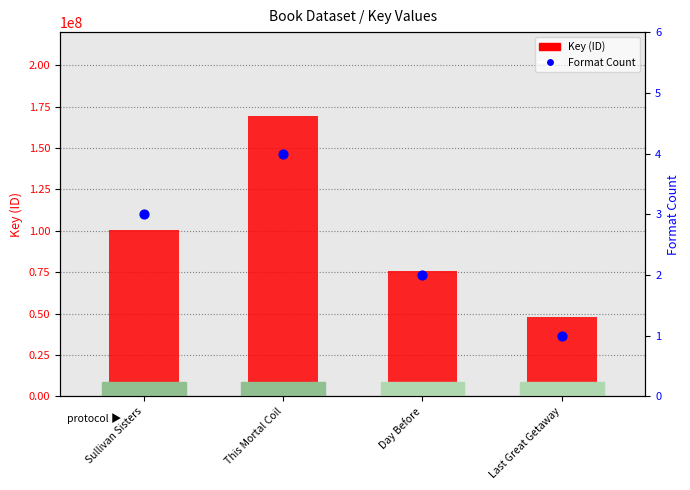

Which series reaches the maximum Y coordinate?

Key